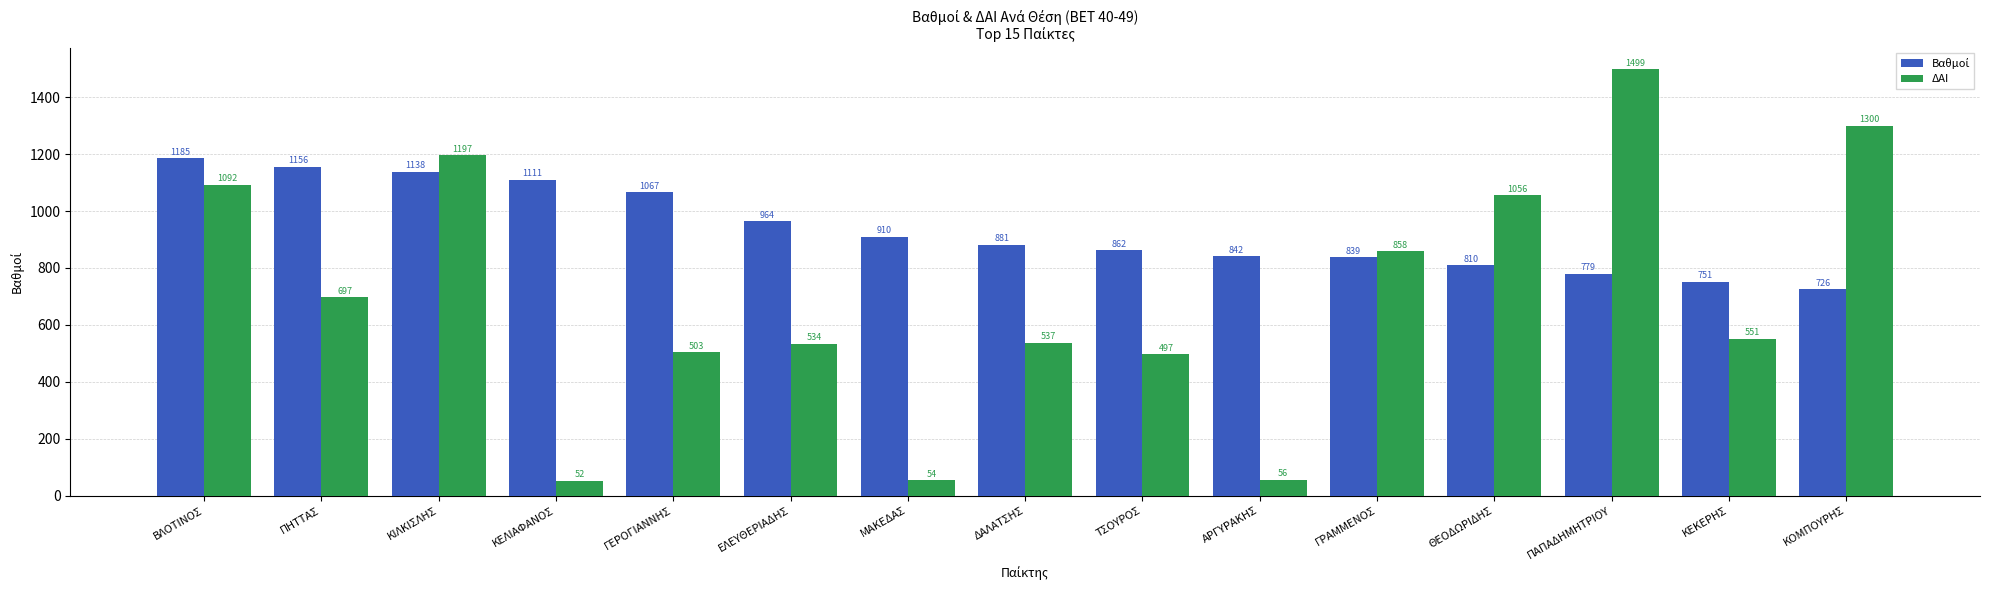

At how many categories does at least one series exceed 509?

15